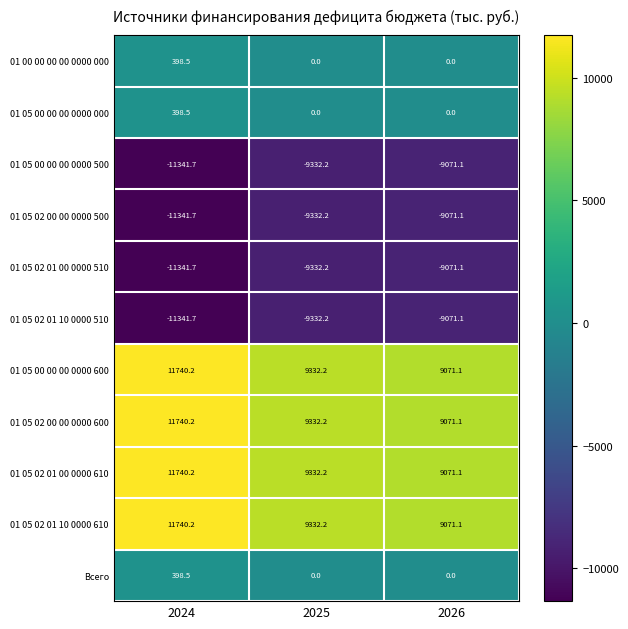

At which label does 01 05 00 00 00 0000 600 first exceed 9332?

2024